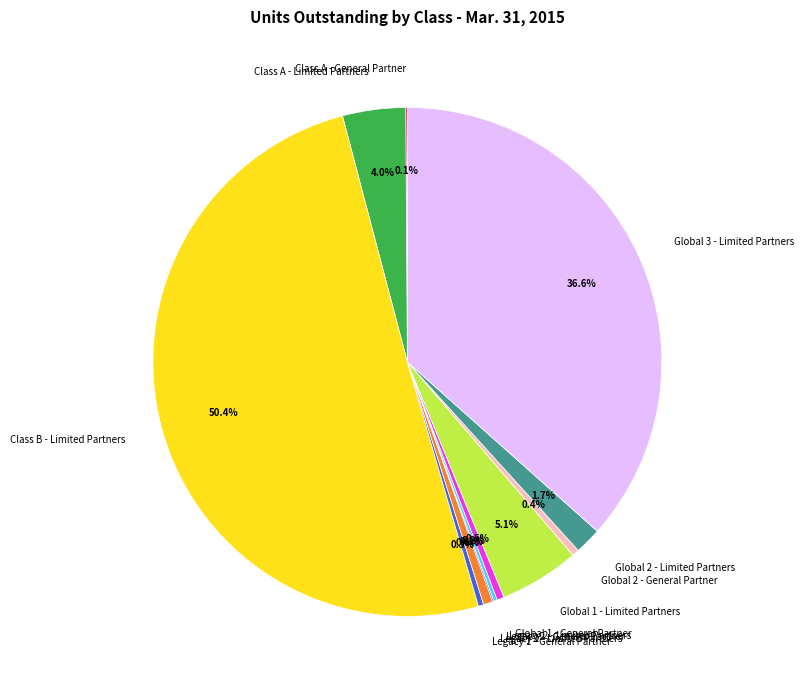

Does Legacy 1 - Limited Partners represent more than half of the total?

No